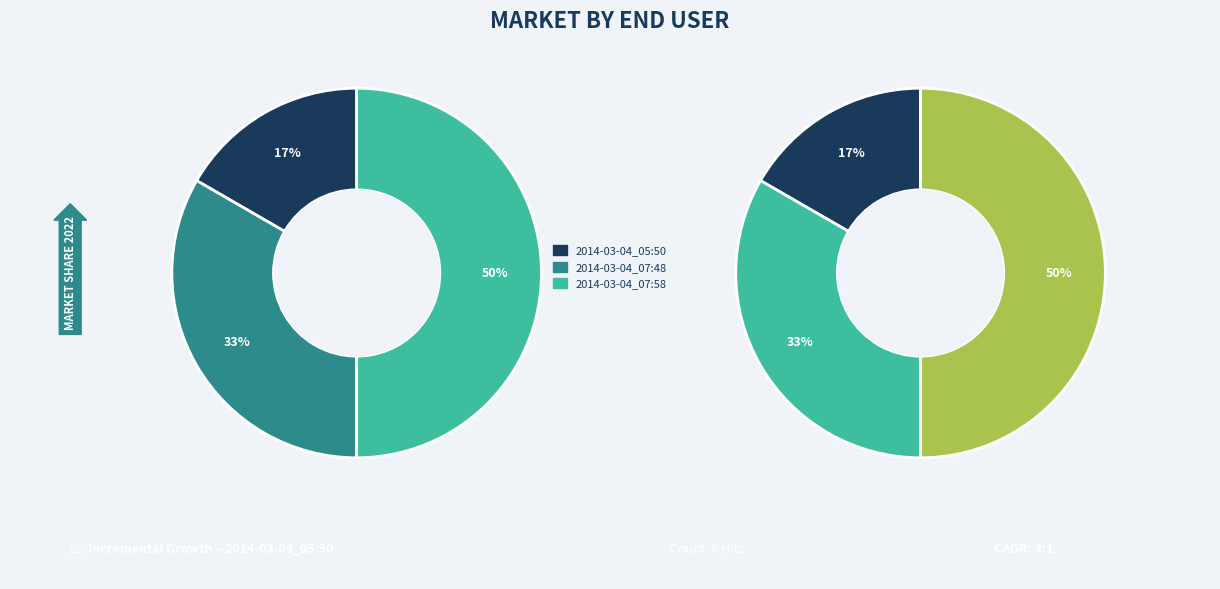

To the nearest percent, what is the combined percentage of 2014-03-04_07:48 and 2014-03-04_05:50?

50%